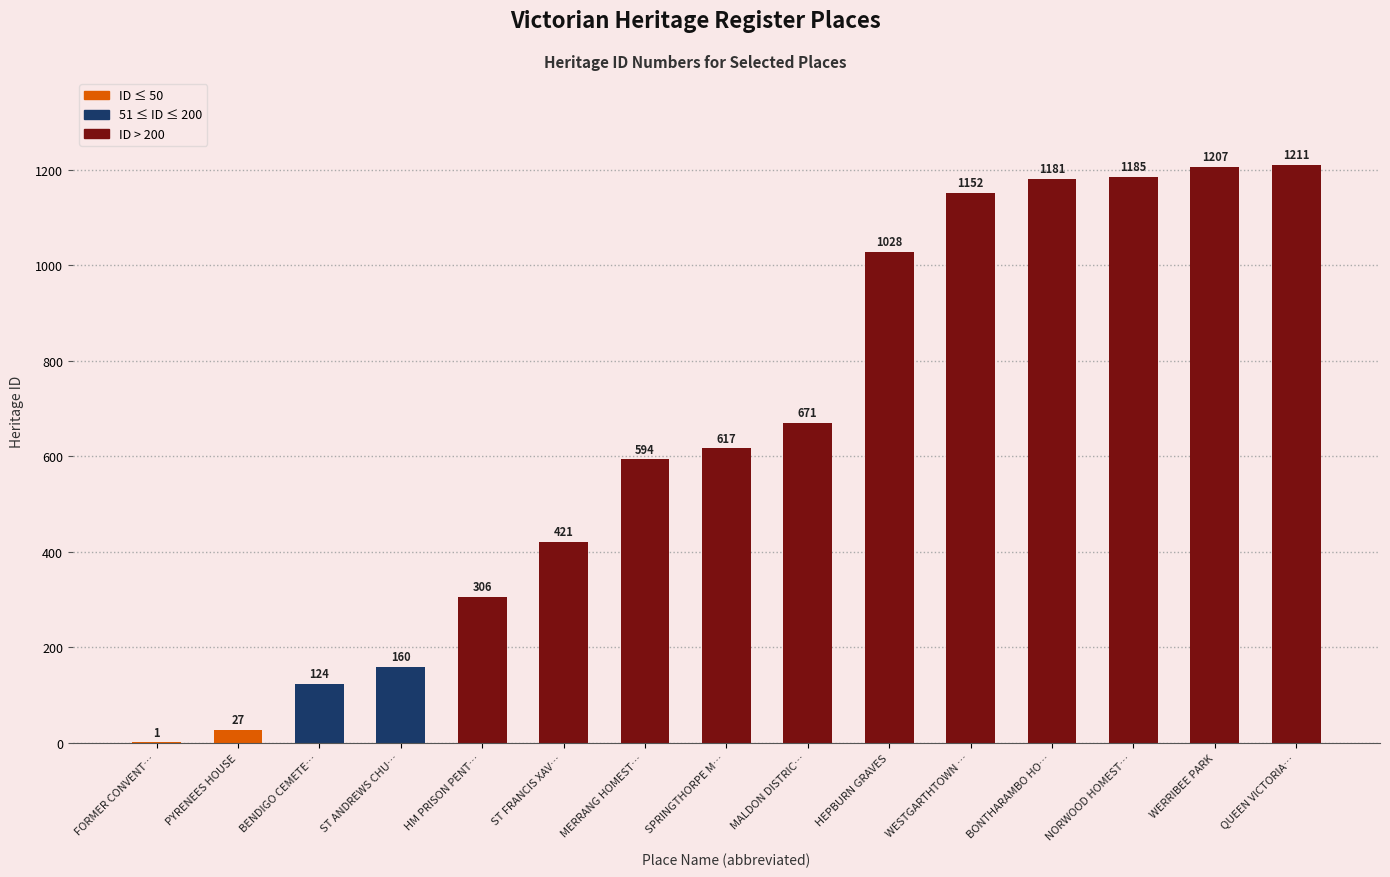

Reading left to right, what are all the values shown in this chart?

1	27	124	160	306	421	594	617	671	1028	1152	1181	1185	1207	1211